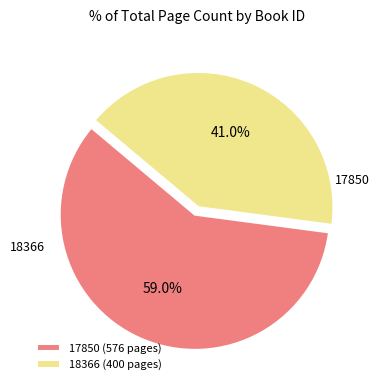

Which category has the smallest portion of the pie?

18366